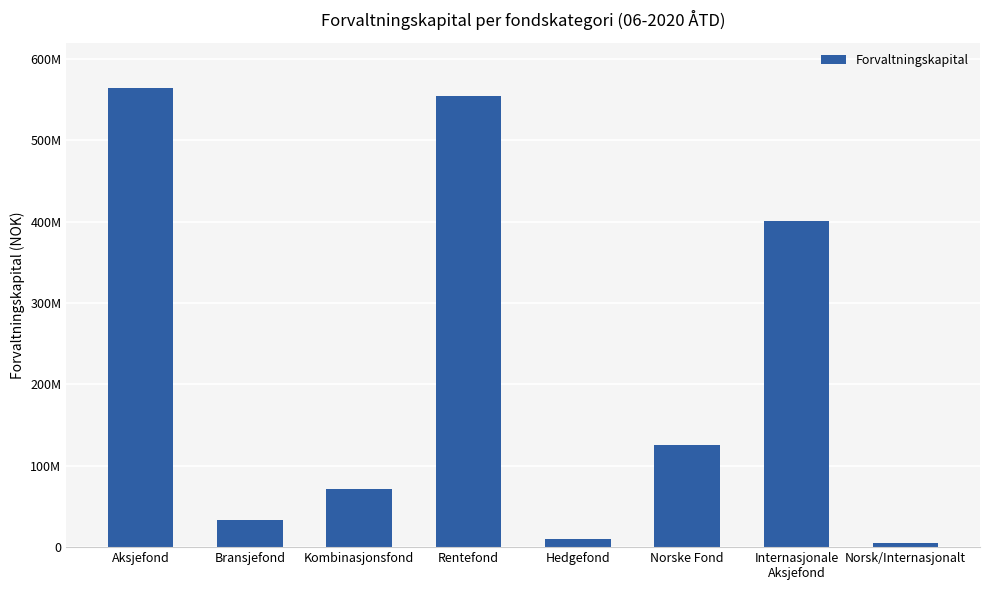

At which label is the value closest to 284502322?

Internasjonale
Aksjefond